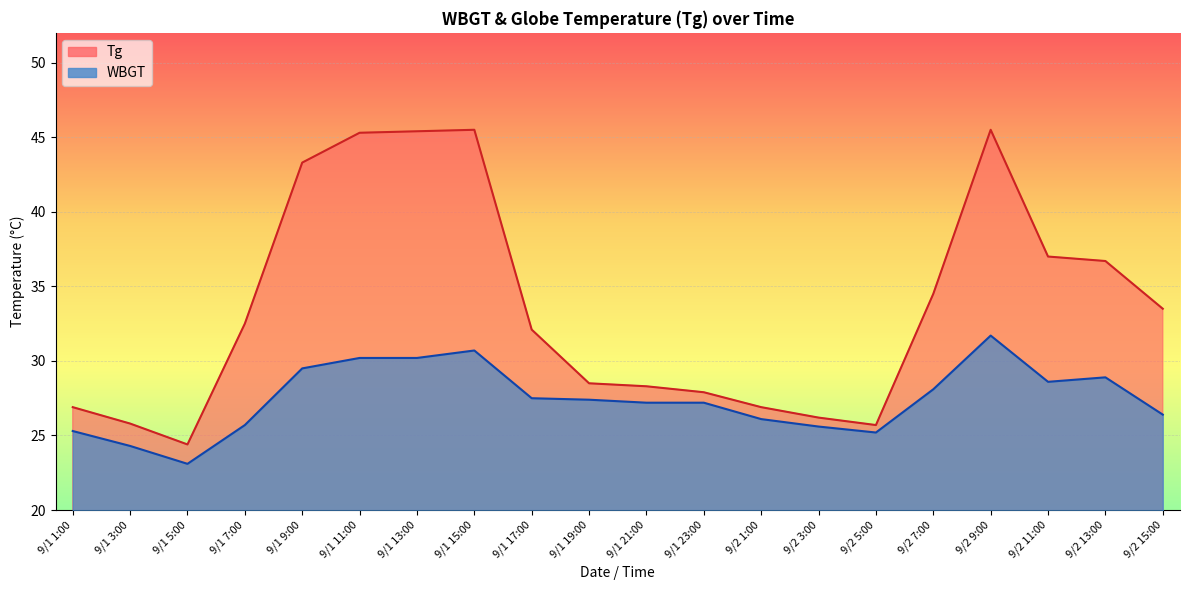

What are all the series names shown in the legend?

Tg, WBGT